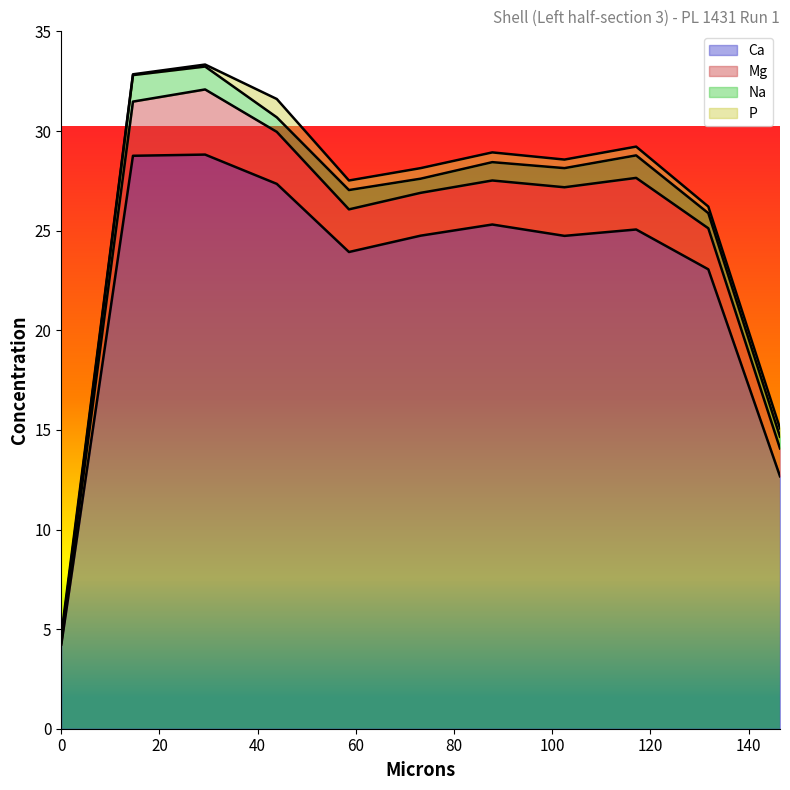

Does the chart display data point markers on the line(s)?

No